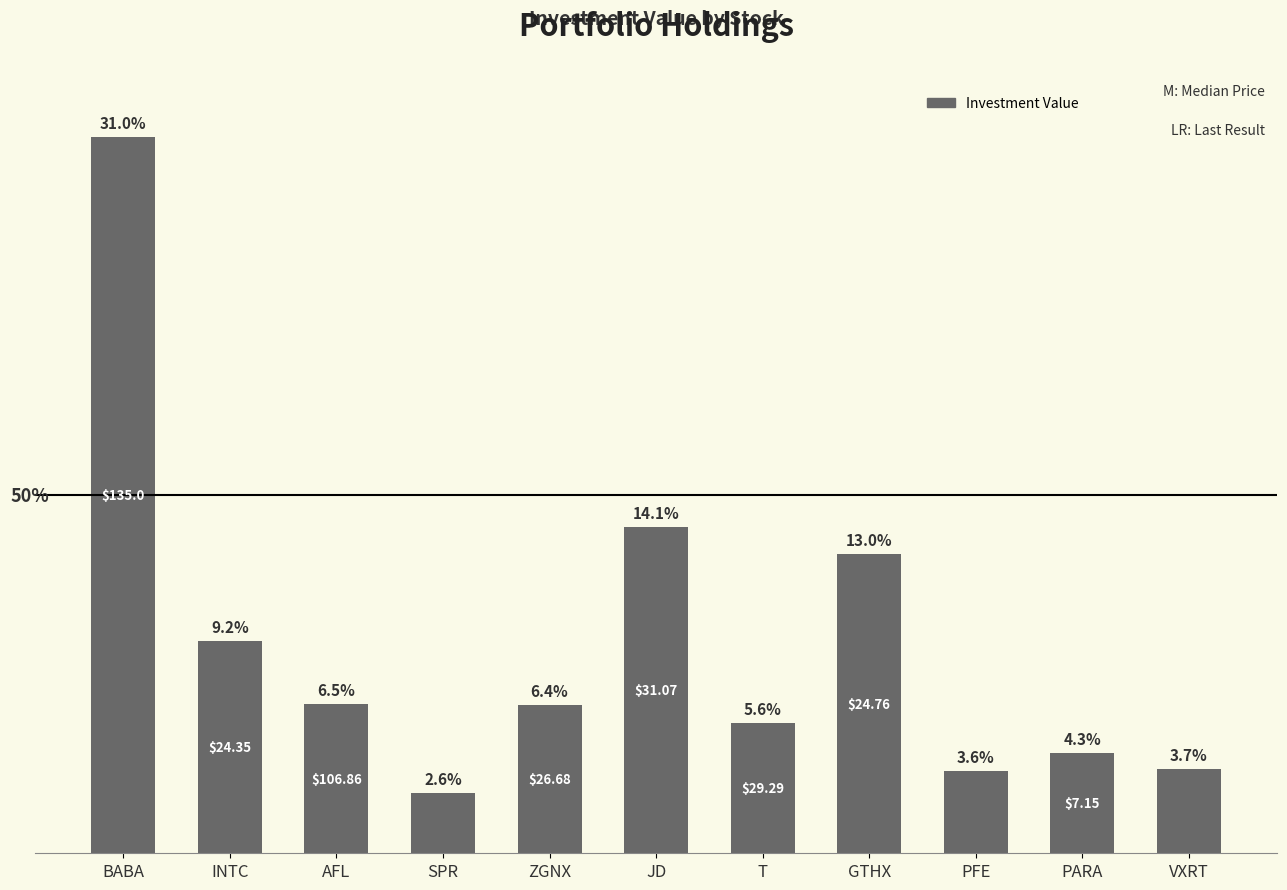

What is the ratio of the value at JD to the value at ZGNX?

2.2